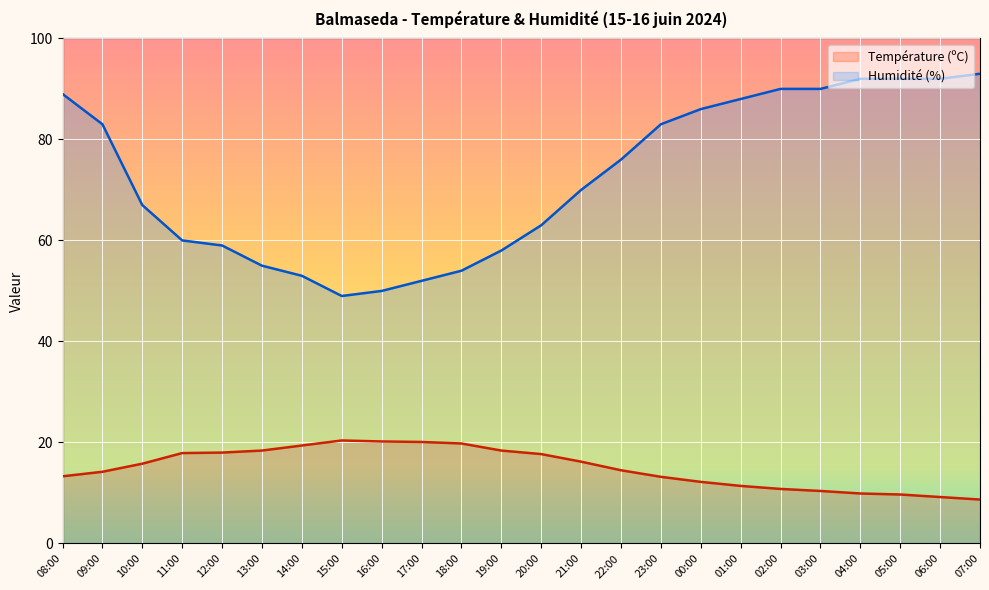

Where is the first local maximum for Température (ºC)?

15:00